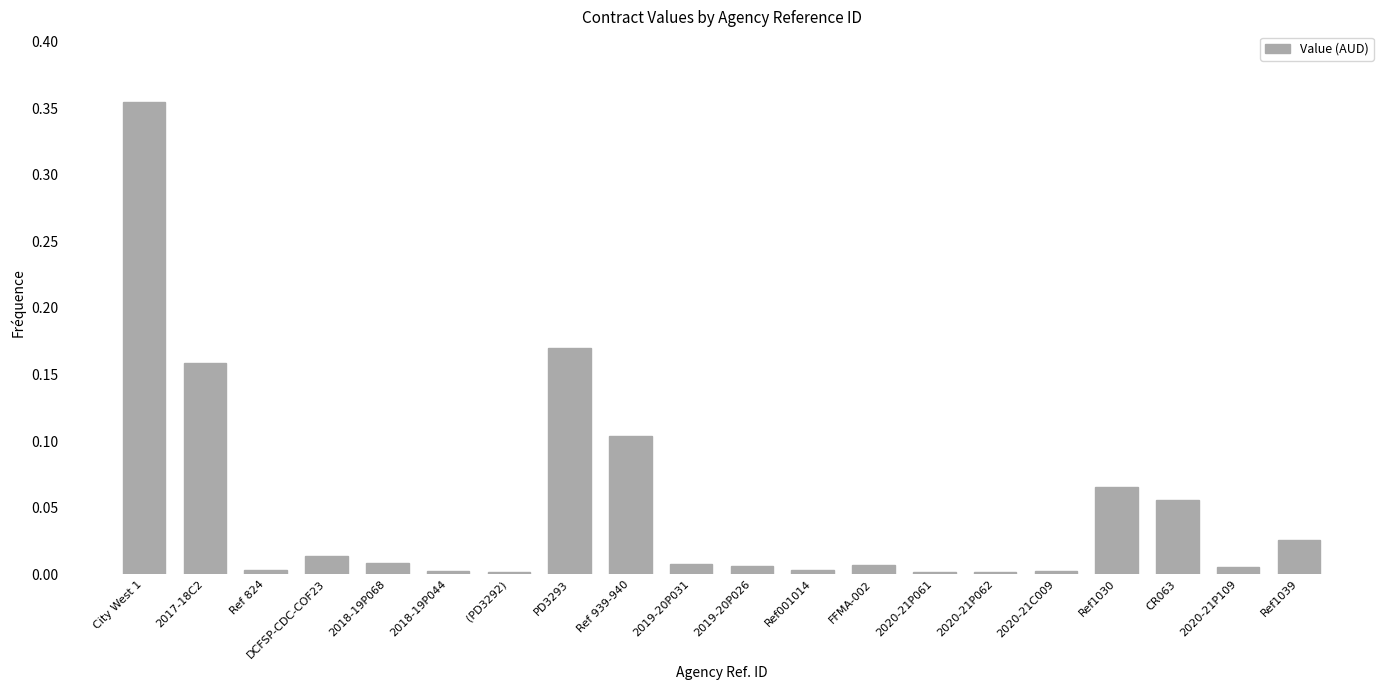

Which category has the highest value across all series?

City West 1